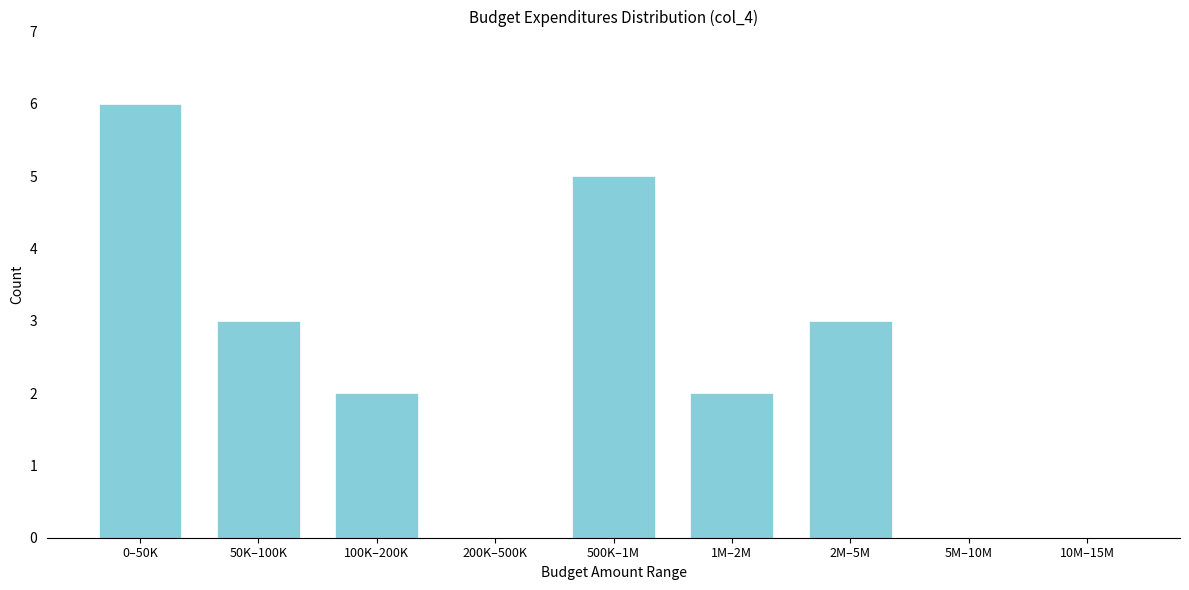

Reading left to right, list all the values displayed in this chart.

0–50K=6	50K–100K=3	100K–200K=2	200K–500K=0	500K–1M=5	1M–2M=2	2M–5M=3	5M–10M=0	10M–15M=0